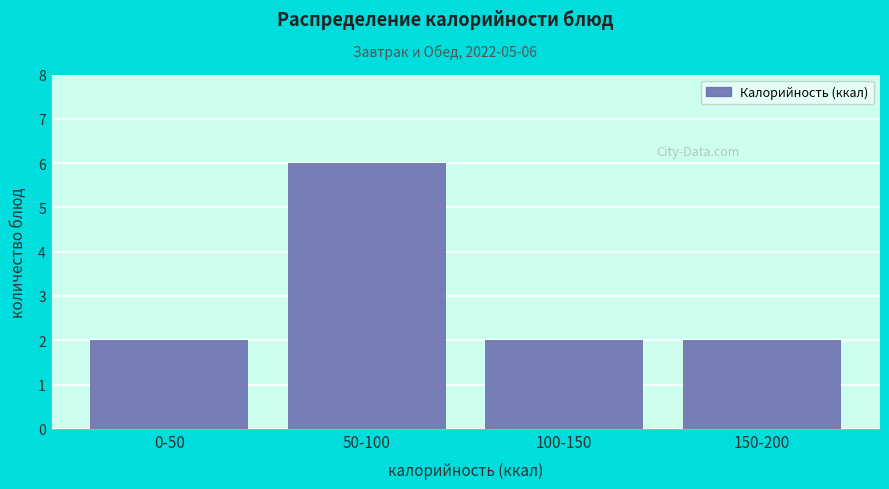

Reading right to left, what are all the values shown in this chart?

2	2	6	2